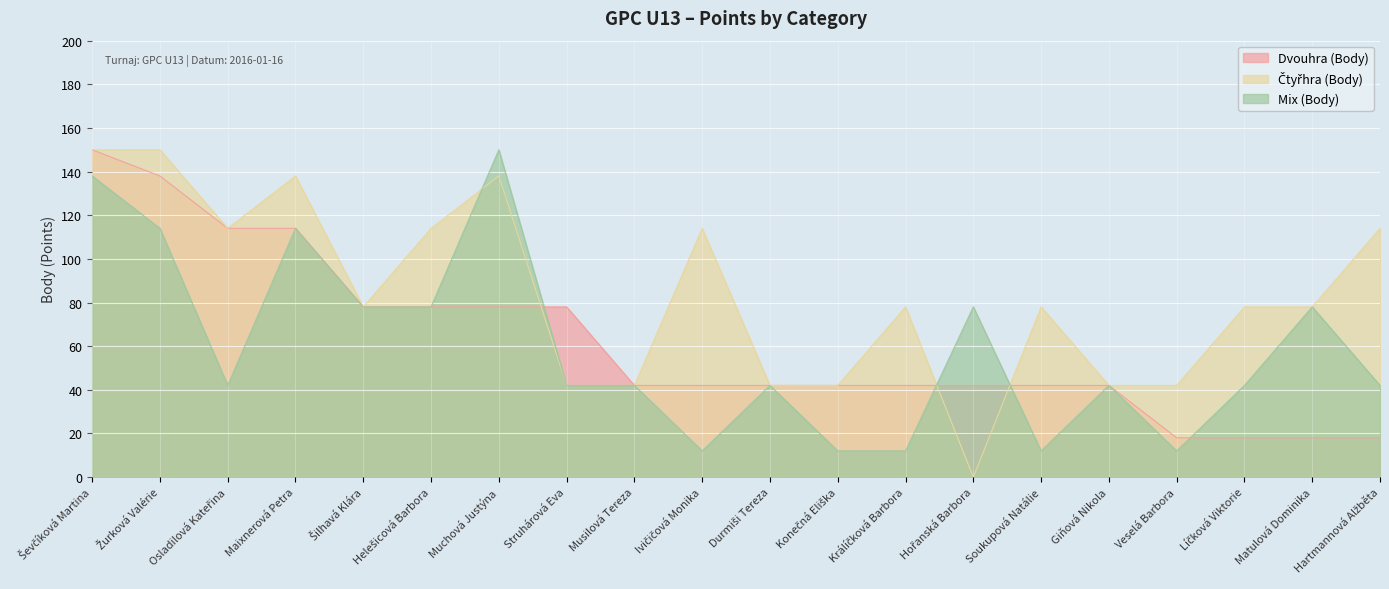

In Čtyřhra (Body), how many points are higher than both neighbors (excluding endpoints)?

5